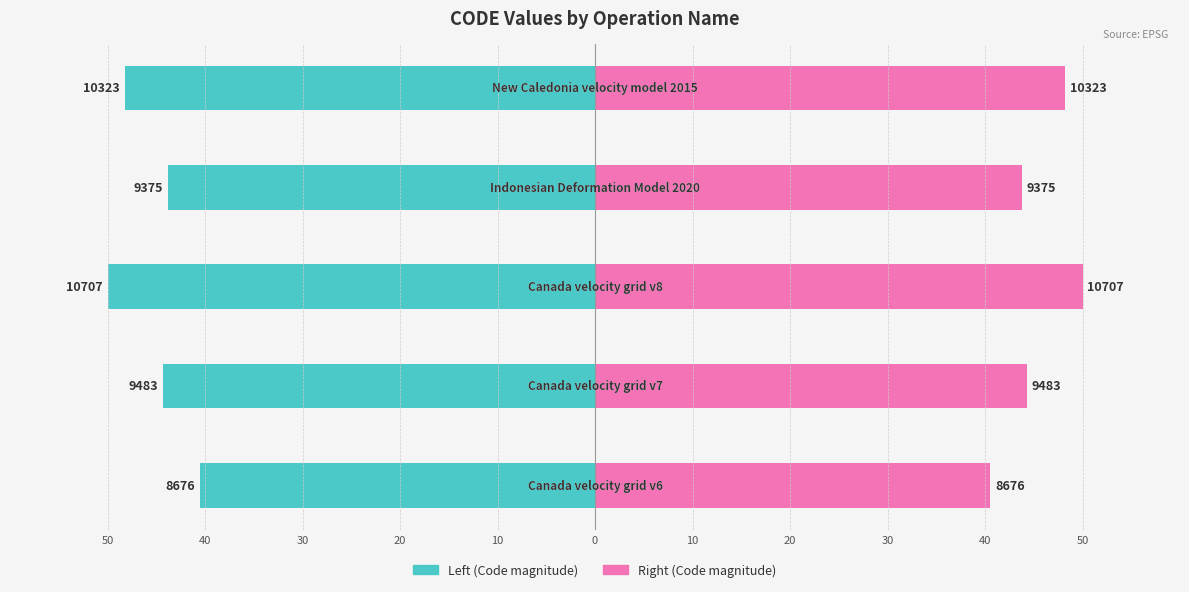

True or false: Left (Code magnitude) has a value of -83.8 at 30.

False